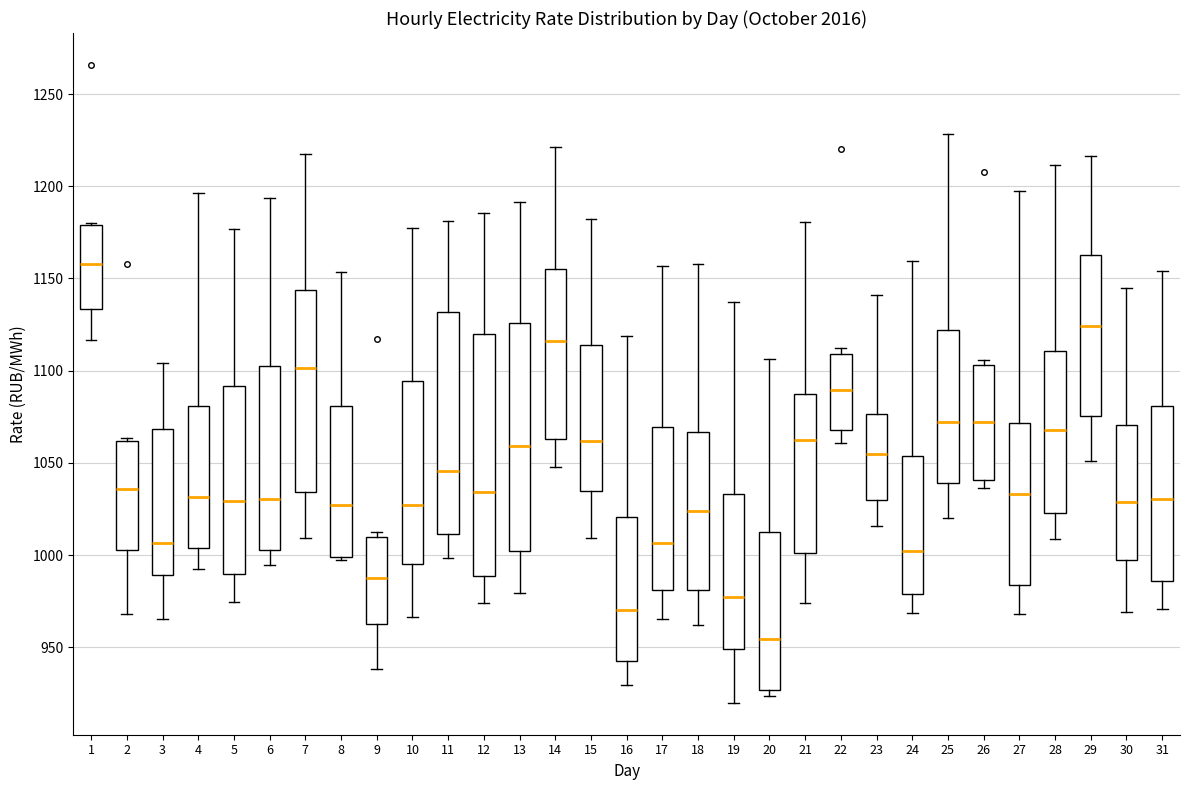

Which box is the tallest, from its lower edge to its upper edge?

12